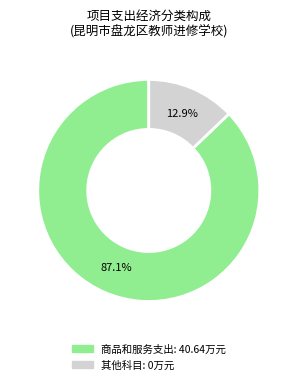

Is there a majority slice in this chart?

Yes